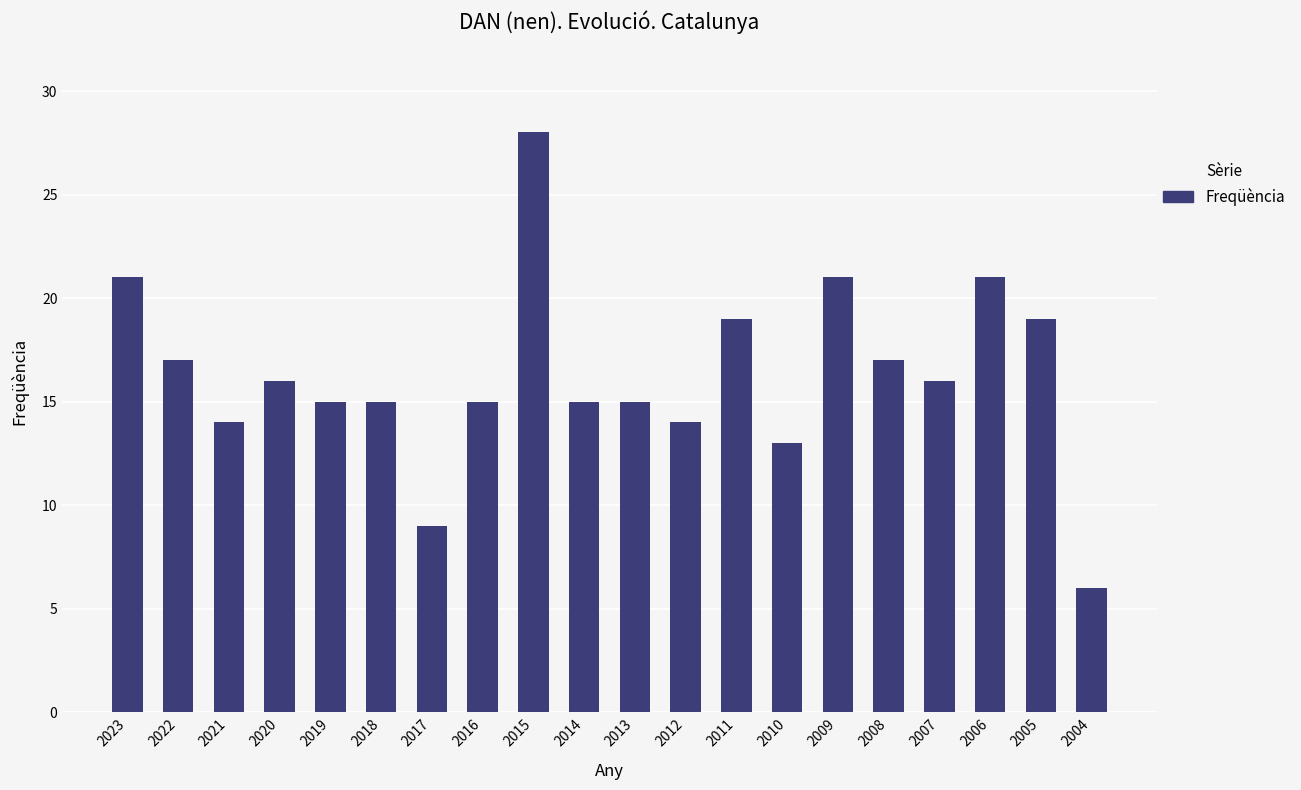

What is the difference between the second highest and second lowest values?

12